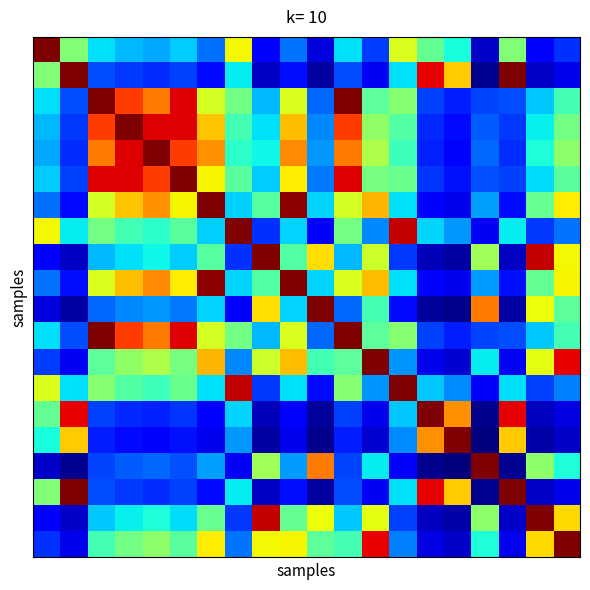

What is the greatest value displayed?

1.0